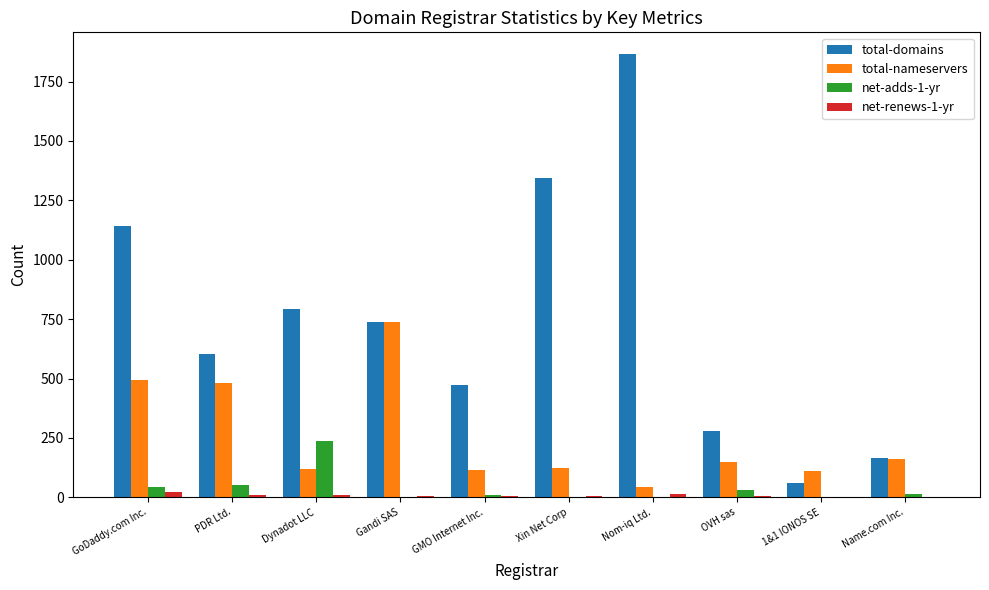

Read the net-renews-1-yr value at Gandi SAS, to the nearest 5.

5